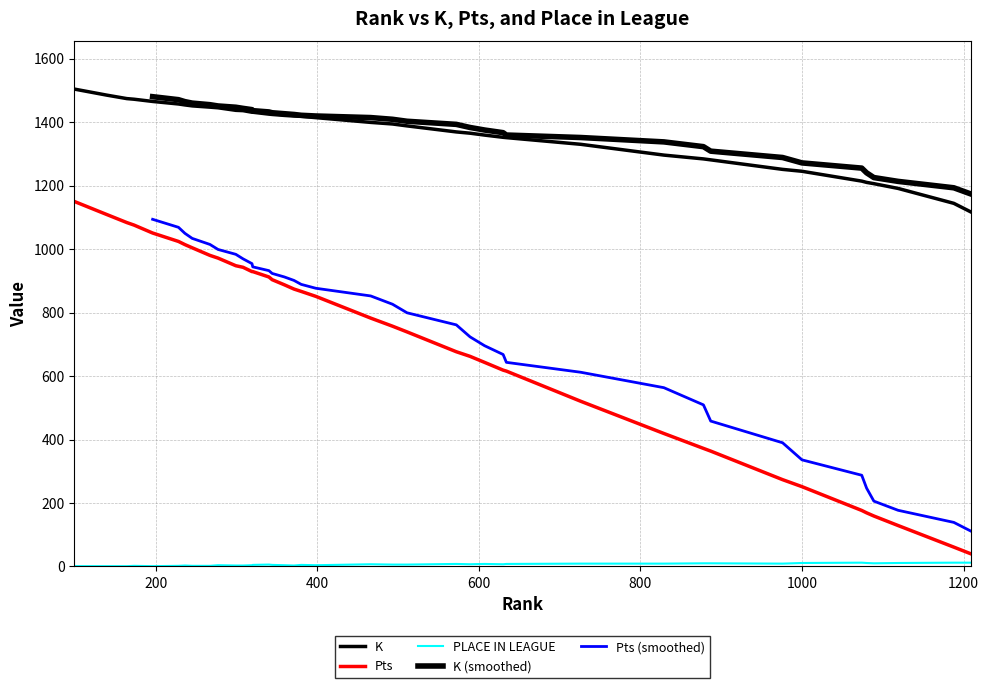

What is the difference between the maximum and second lowest values in the PLACE IN LEAGUE series?

11.0